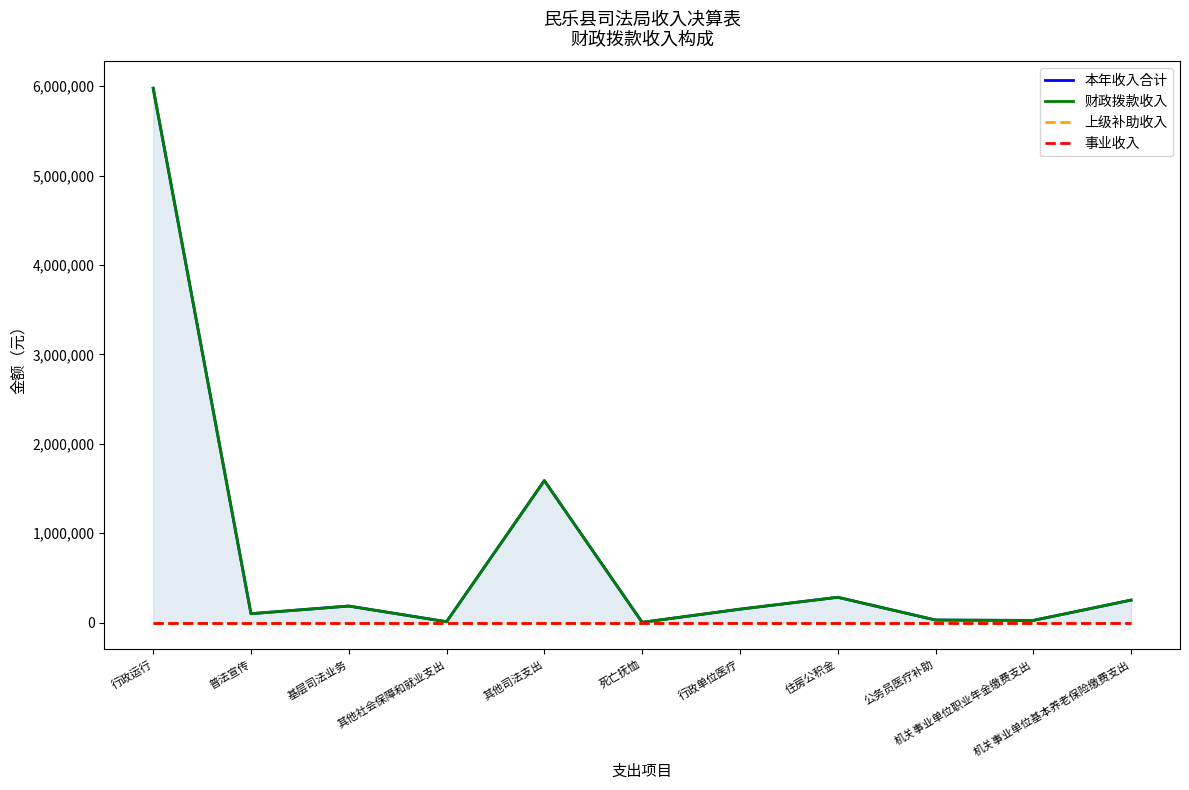

Which has a higher value, 其他社会保障和就业支出 or 机关事业单位职业年金缴费支出?

机关事业单位职业年金缴费支出